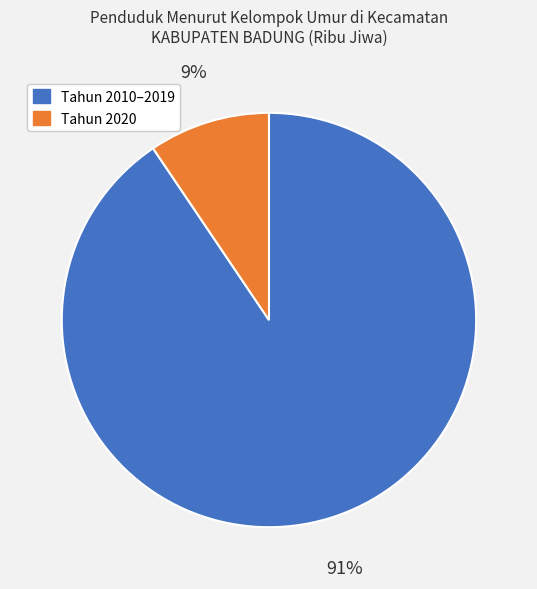

How many slices are in this pie chart?

2